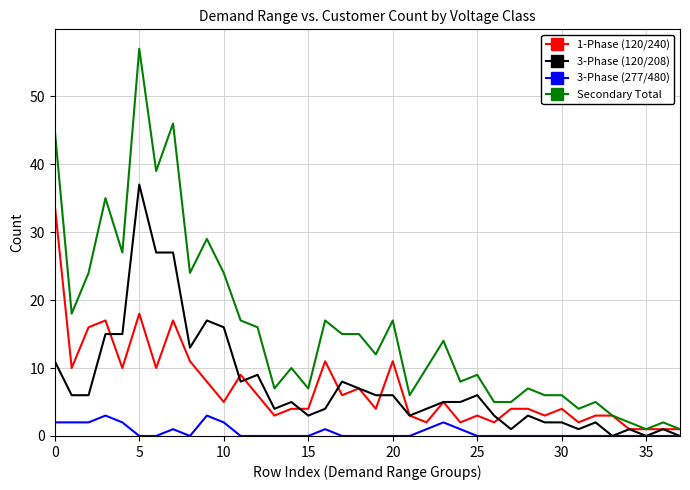

Which series has the largest total across all categories?

Secondary Total